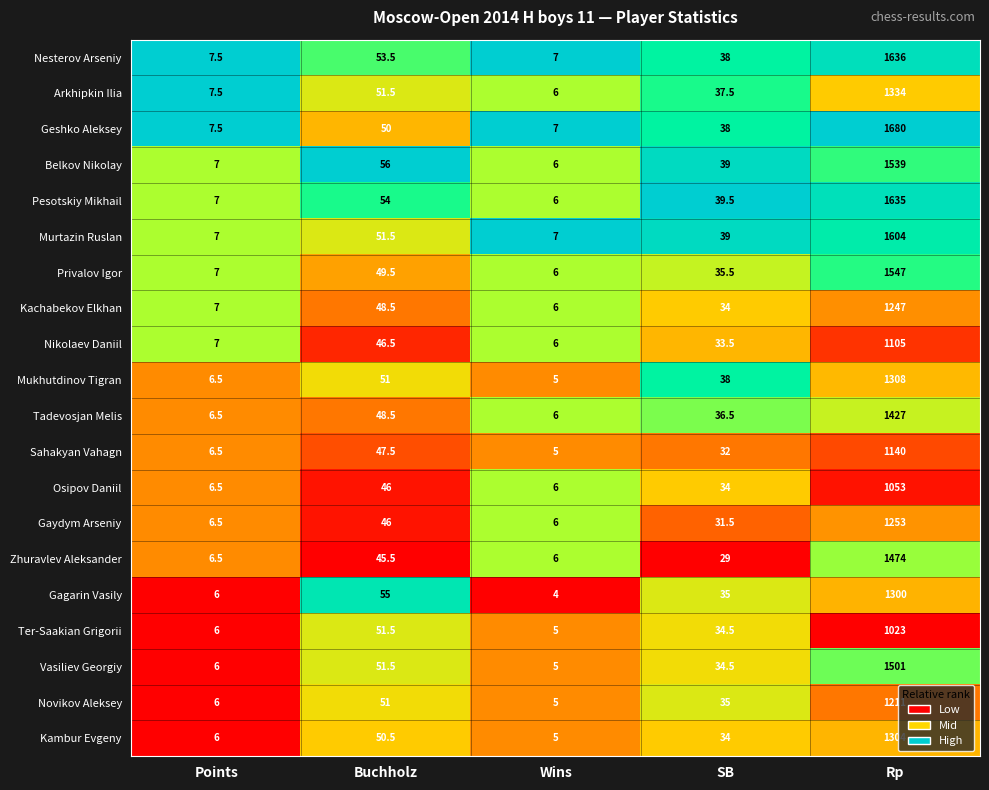

What is the sum of the Gaydym Arseniy values at SB and Wins?

37.5